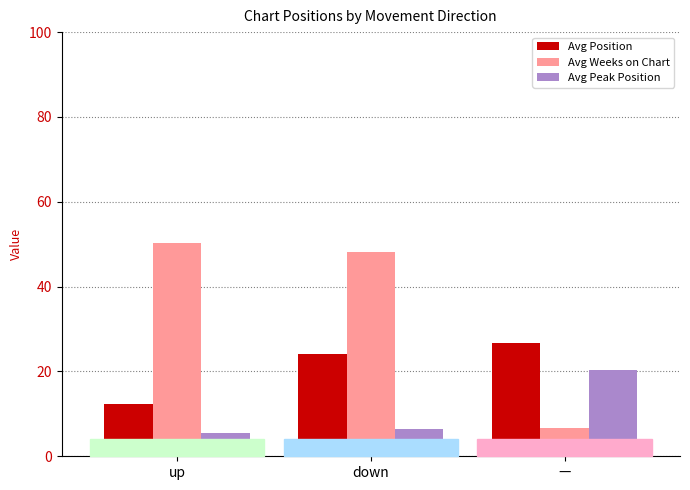

Which series has the widest spread of values?

Avg Weeks on Chart